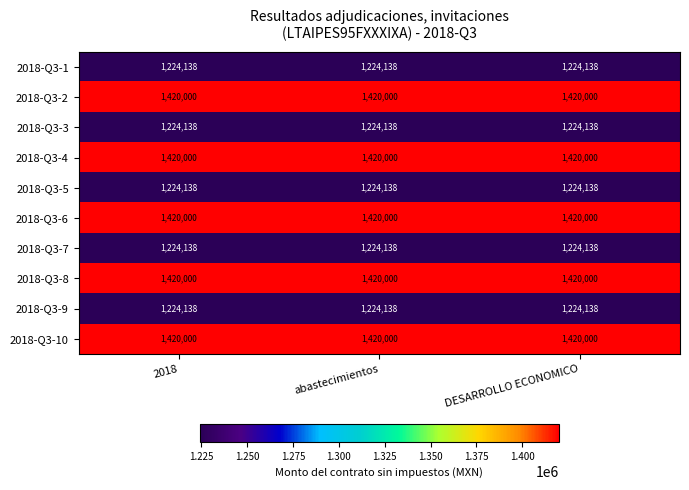

What is the difference between the highest and lowest values at abastecimientos?

195862